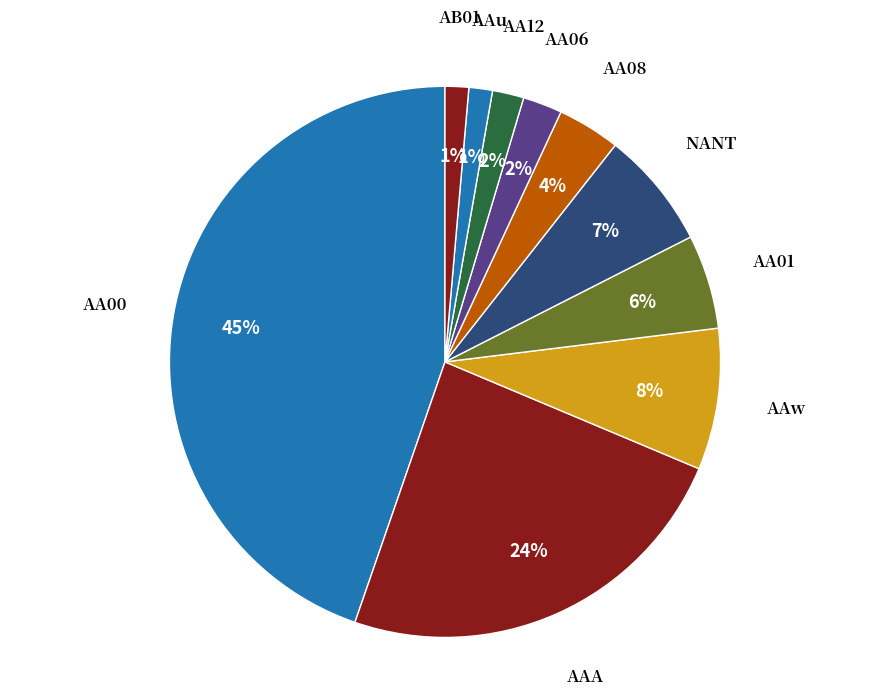

Which has a higher value, AA01 or NANT?

NANT